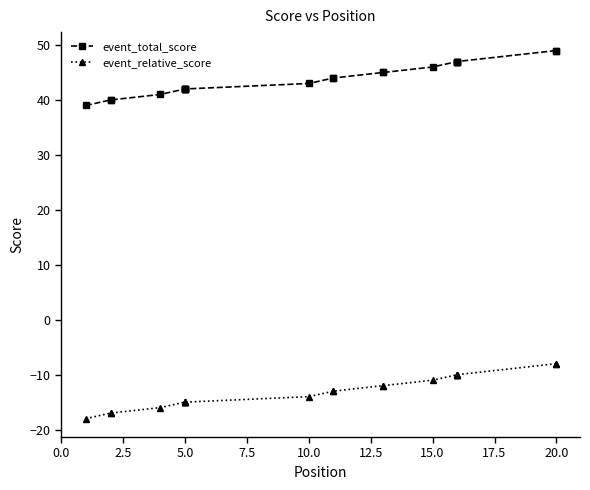

True or false: event_relative_score and event_total_score intersect in this chart.

False